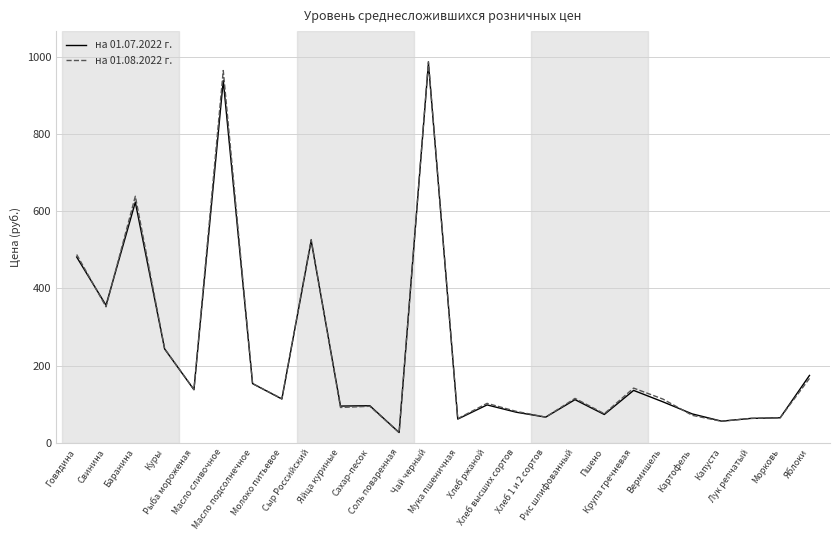

What is the smallest value displayed?

26.8